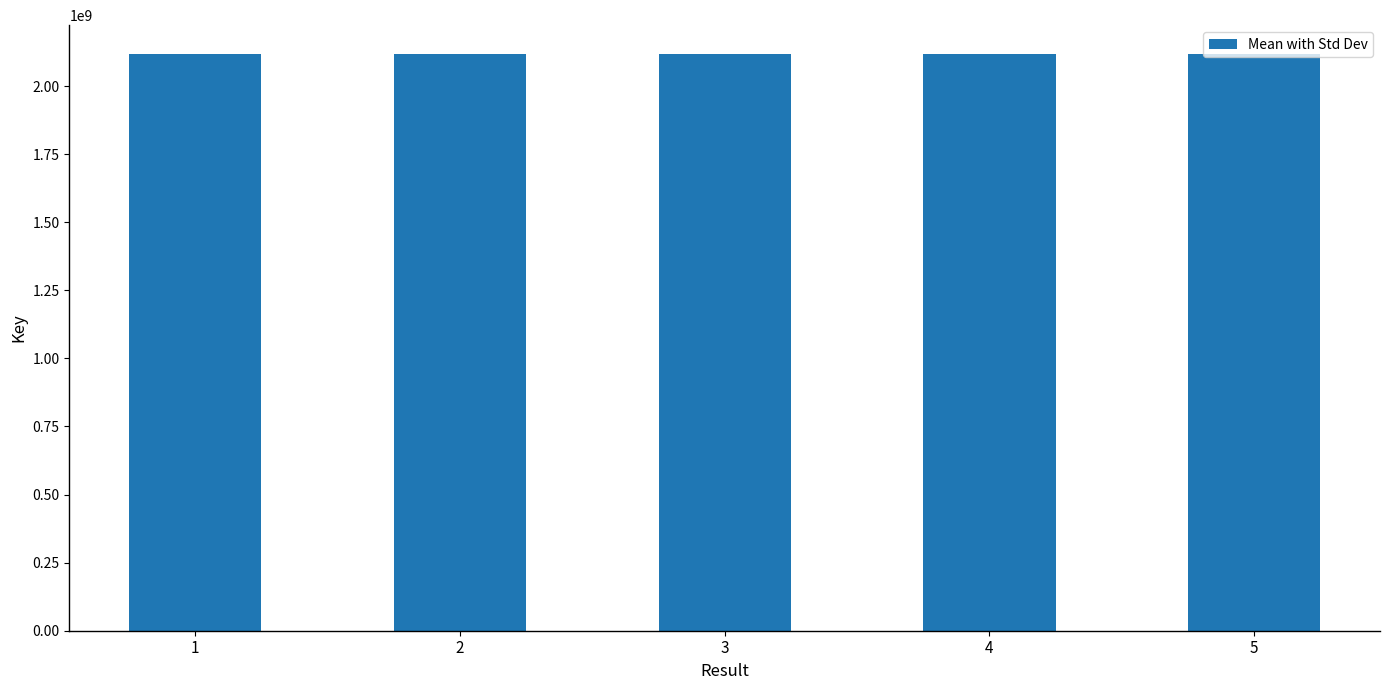

Is it true that the value at 1 is 3351548522?

False